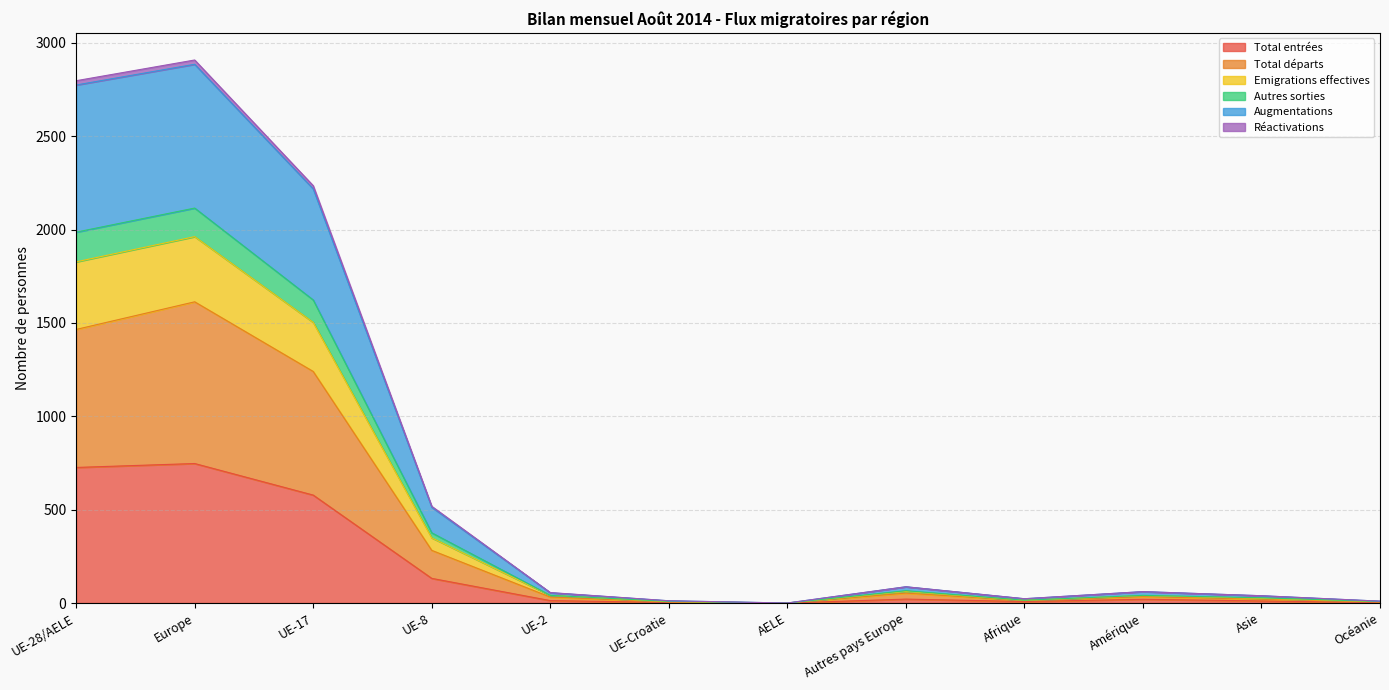

Where is the first local minimum for Total entrées?

AELE